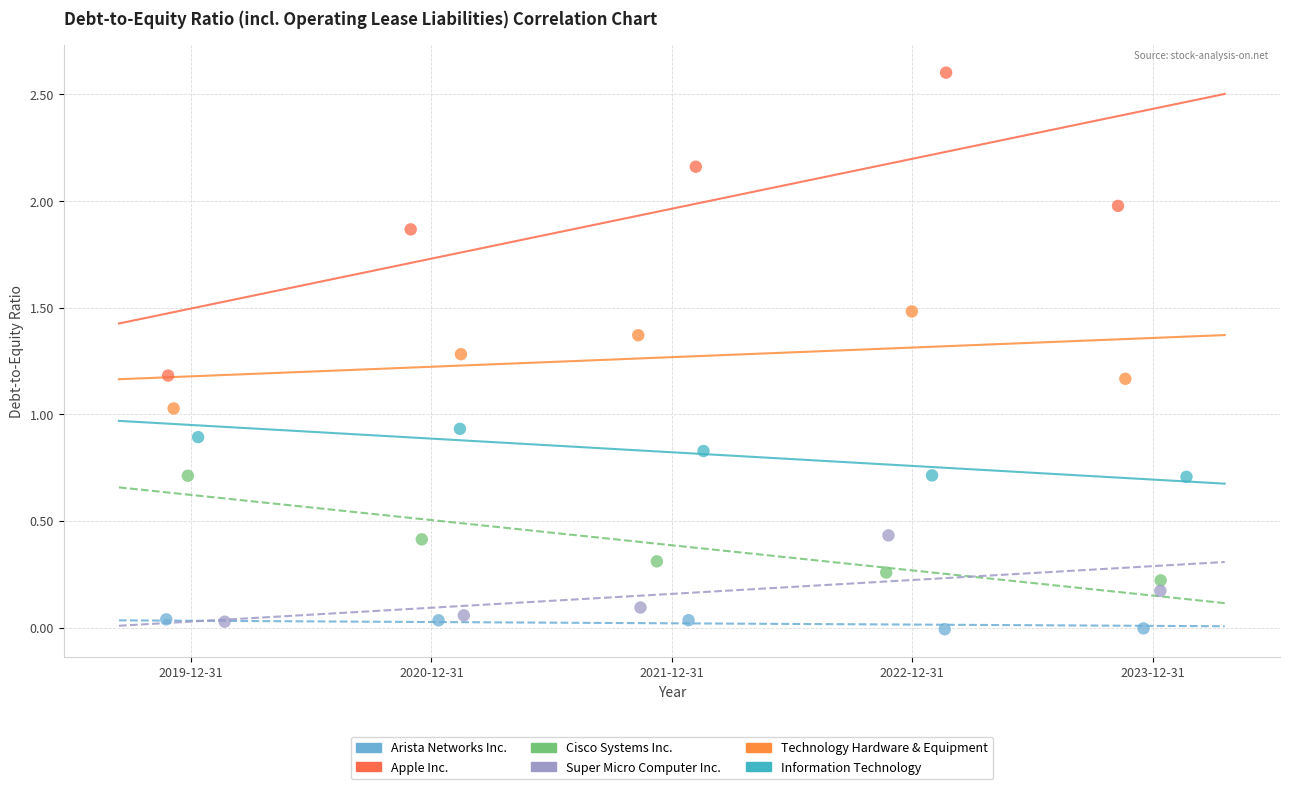

Which series has the widest spread of Y values?

Apple Inc.